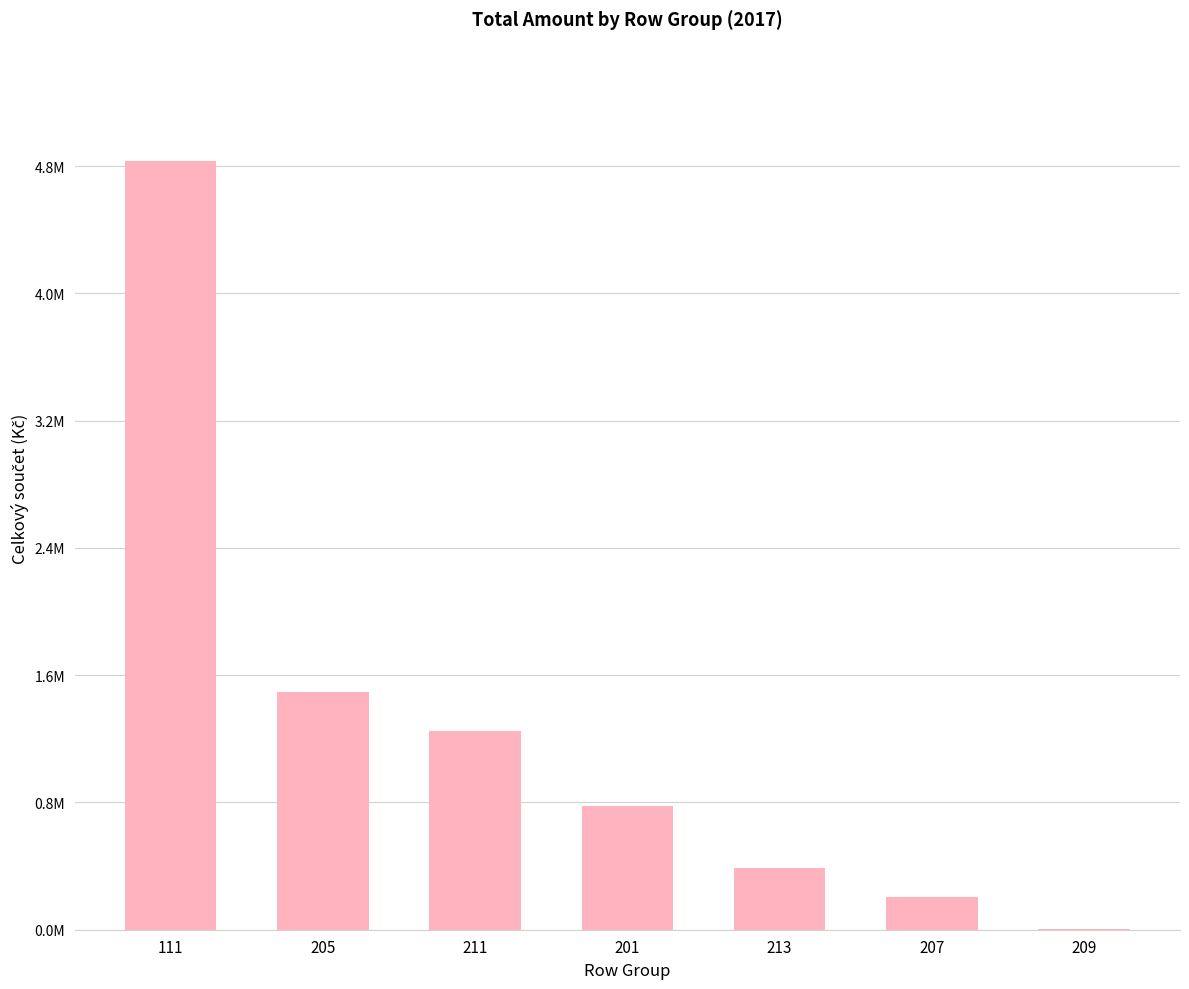

Rank the categories by value from lowest to highest.

209, 207, 213, 201, 211, 205, 111